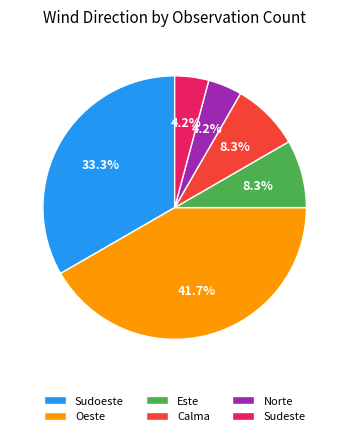

What percentage is the Sudeste slice, to the nearest percent?

4%